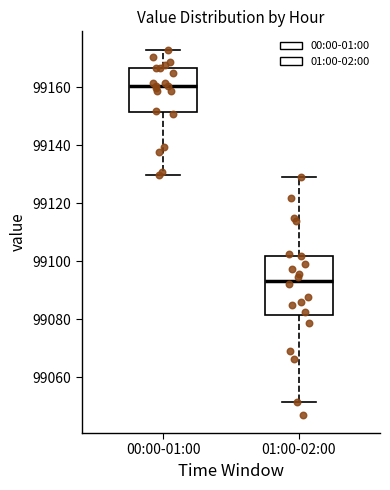

Which box's median line is the lowest?

01:00-02:00